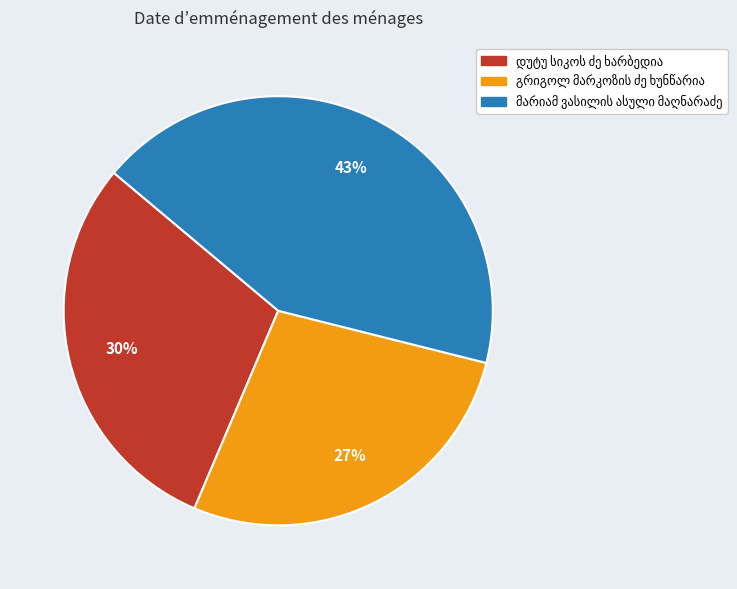

Is there a majority slice in this chart?

No